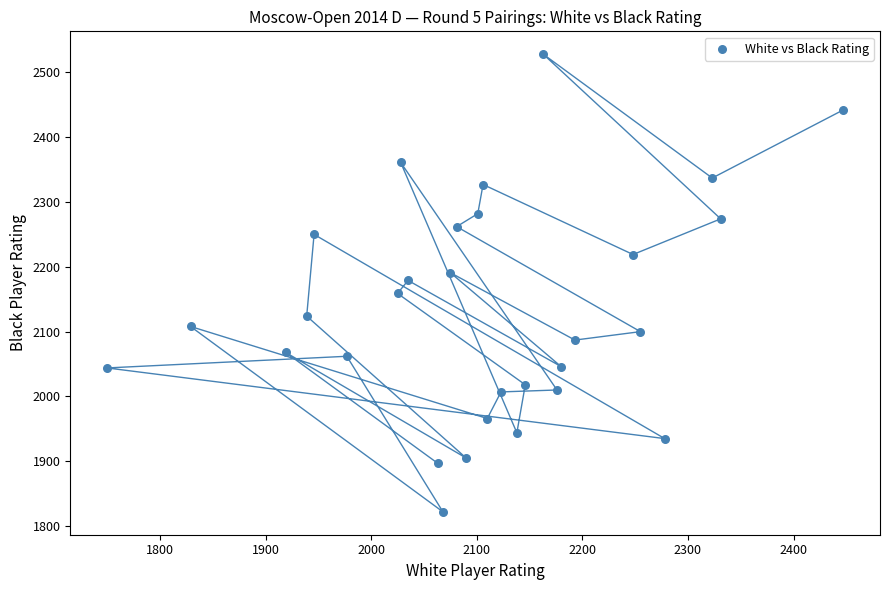

What is the range of X values (max minus min)?

697